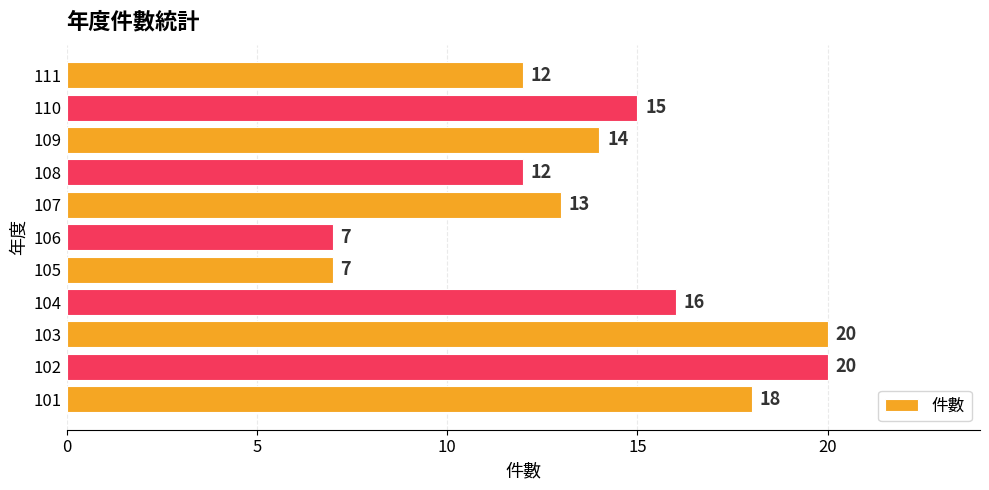

Reading top to bottom, list all the values displayed in this chart.

111=12	110=15	109=14	108=12	107=13	106=7	105=7	104=16	103=20	102=20	101=18